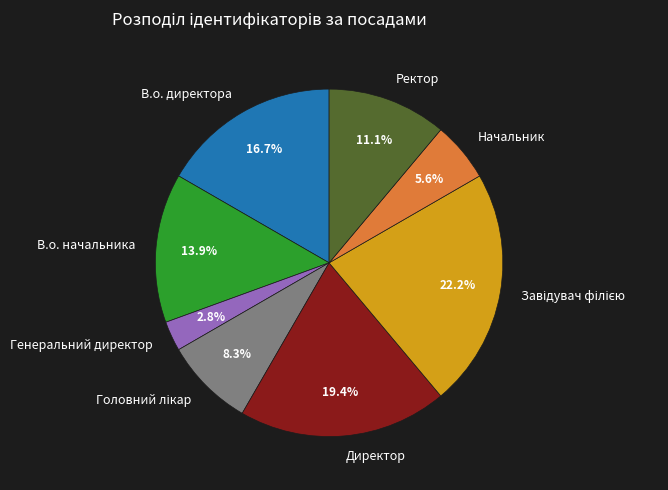

What percentage is NOT represented by Начальник?

94.4%